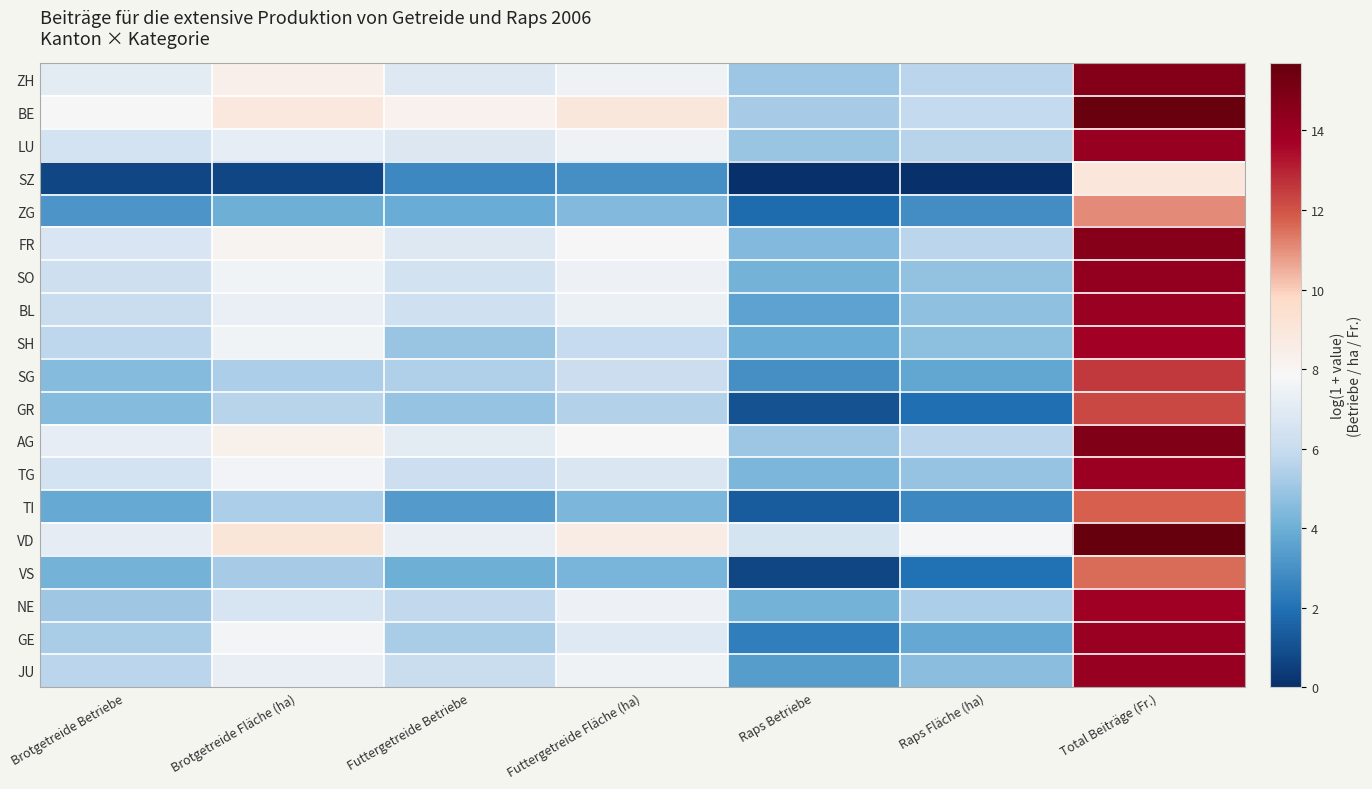

What is the maximum value shown in the chart?

15.7